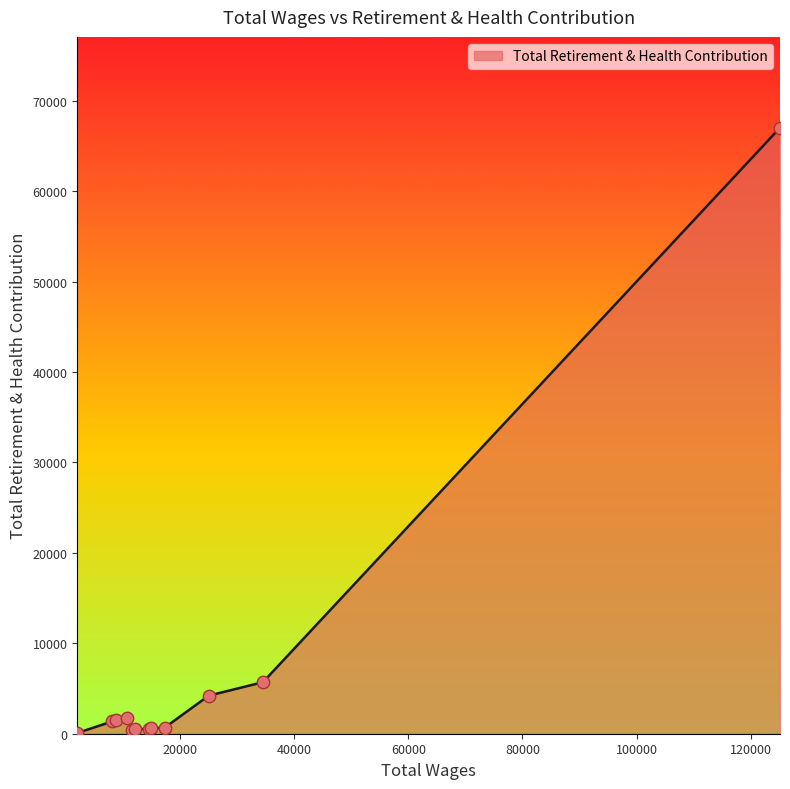

What is the greatest value displayed?

67012